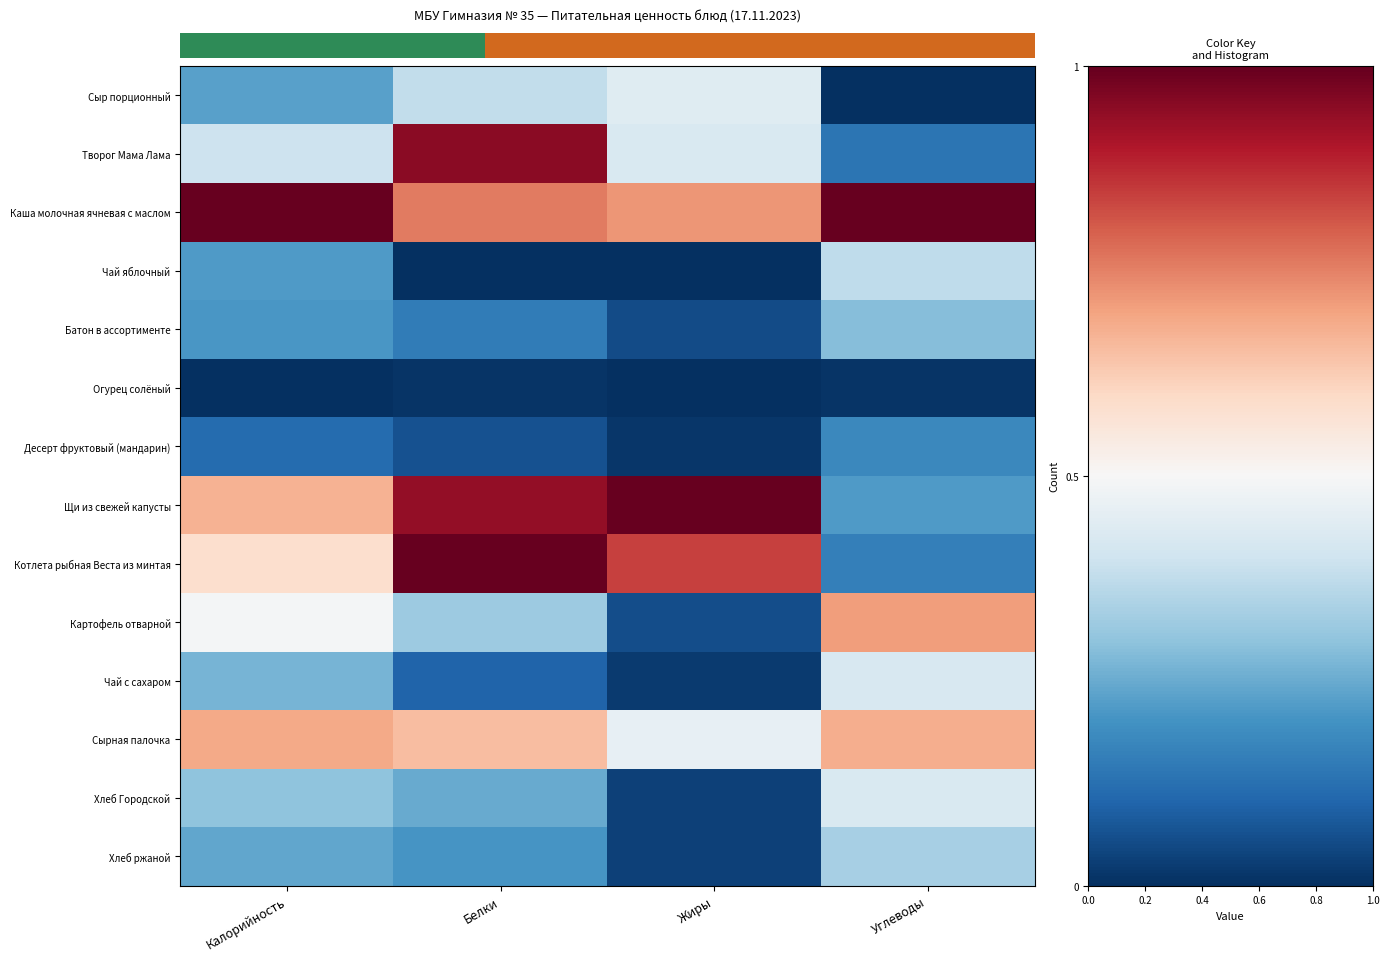

What is the difference between the highest and lowest values at Углеводы?

1.0